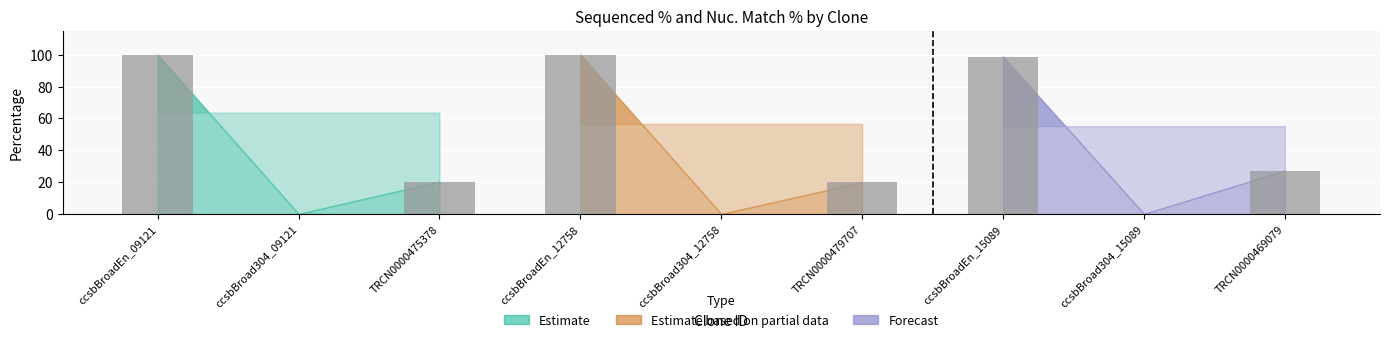

What is the greatest value displayed?

100.0